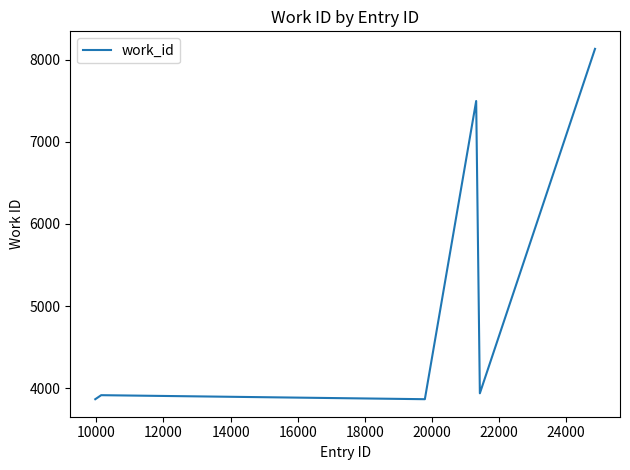

What is the smallest value displayed?

3866